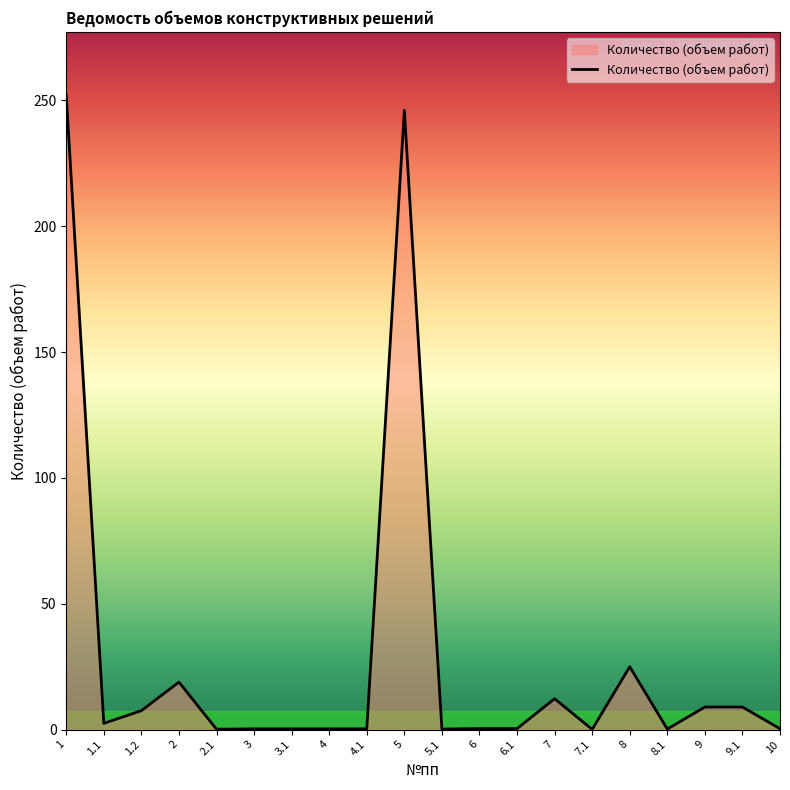

What is the average value?

29.3